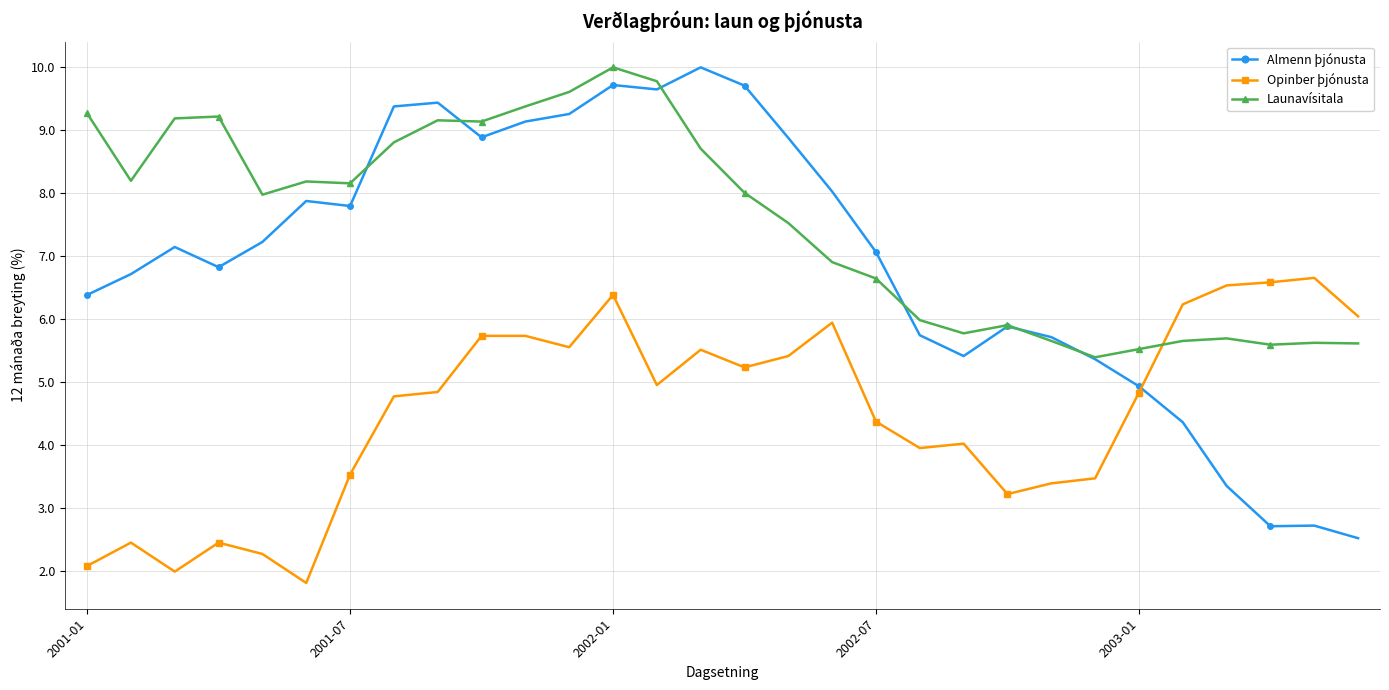

True or false: Almenn þjónusta has more than 0 interior local peaks.

True